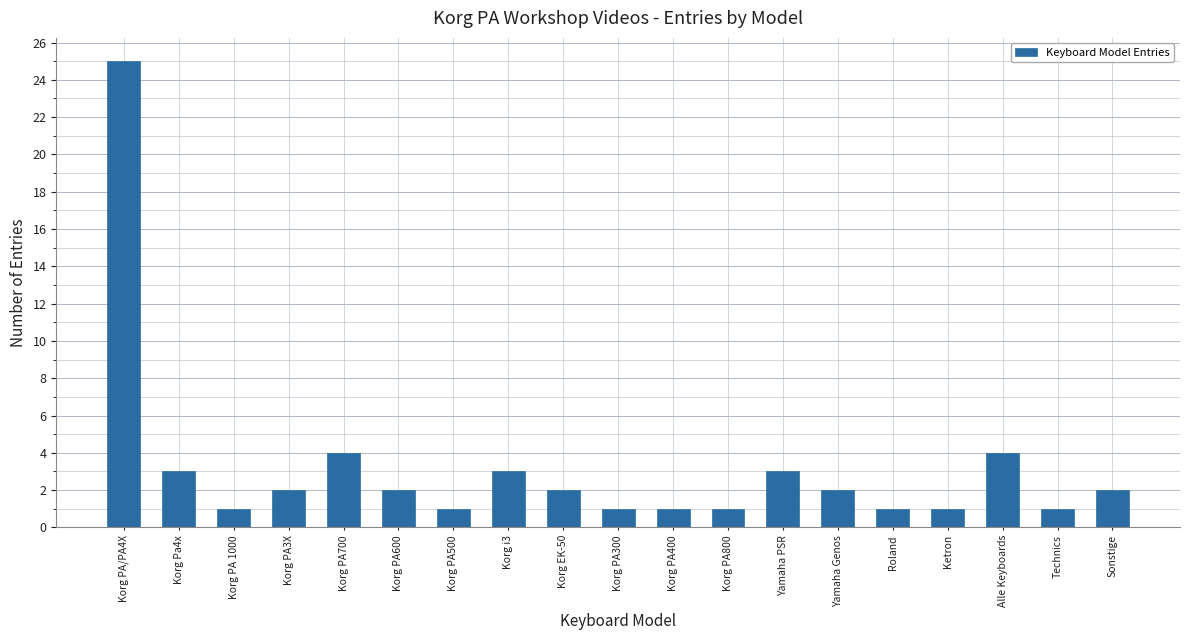

The chart shows a value of 1 at Korg PA600. True or false?

False